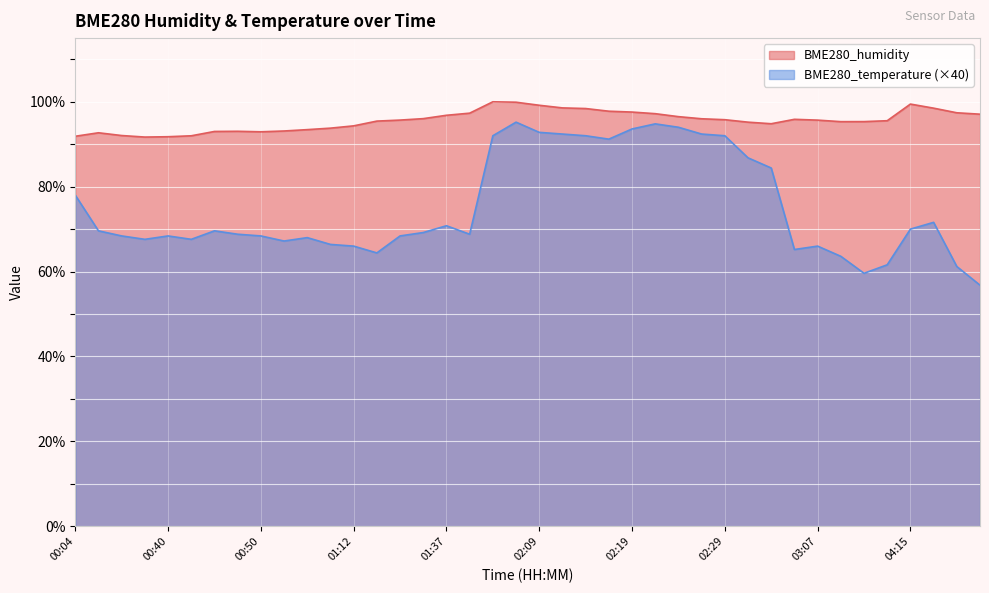

What is the label of the 1st point from the right?

04:58